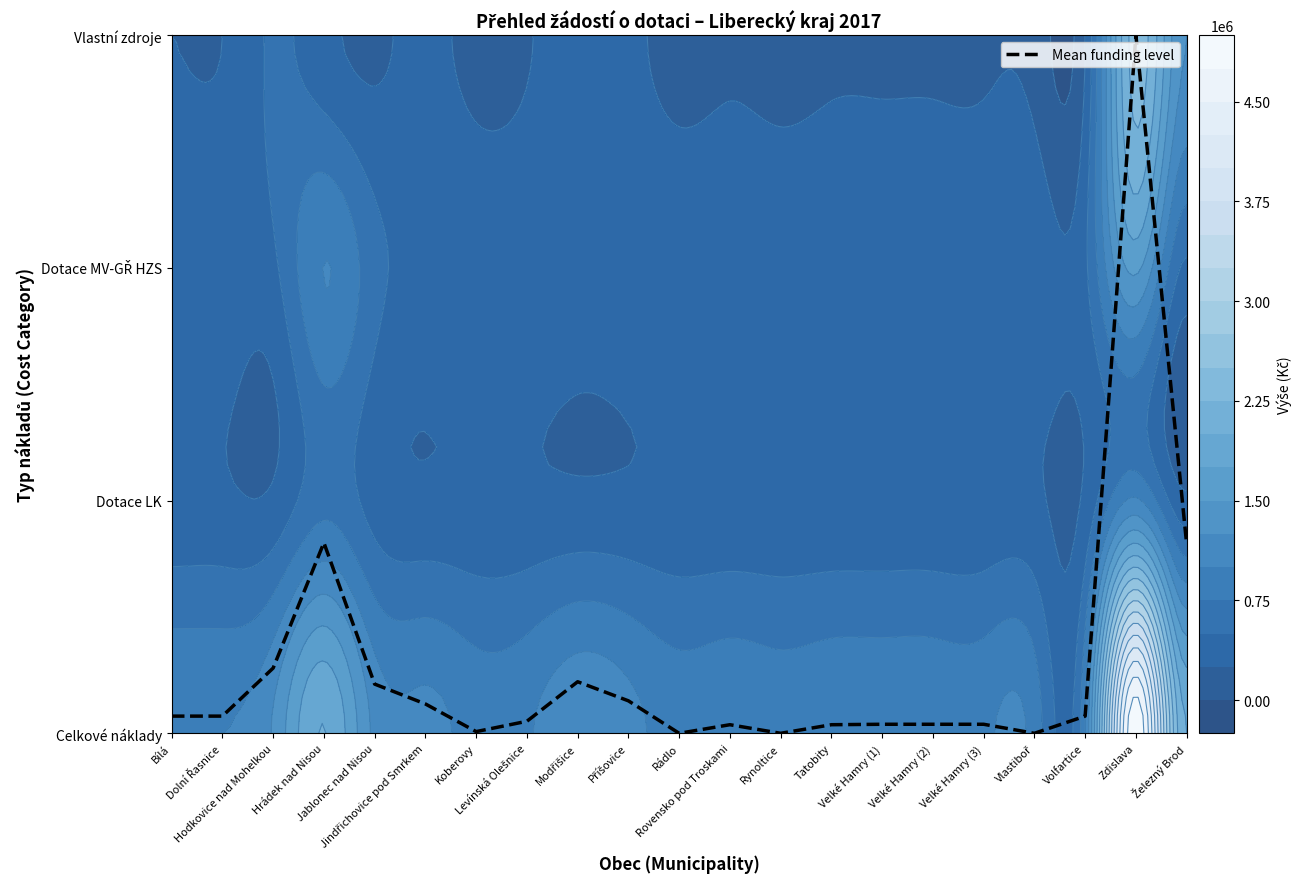

Reading left to right, what are all the values shown in this chart?

0.1	0.1	0.3	0.8	0.2	0.1	0.0	0.1	0.2	0.1	0.0	0.0	0.0	0.0	0.0	0.0	0.0	0.0	0.1	3.0	0.8